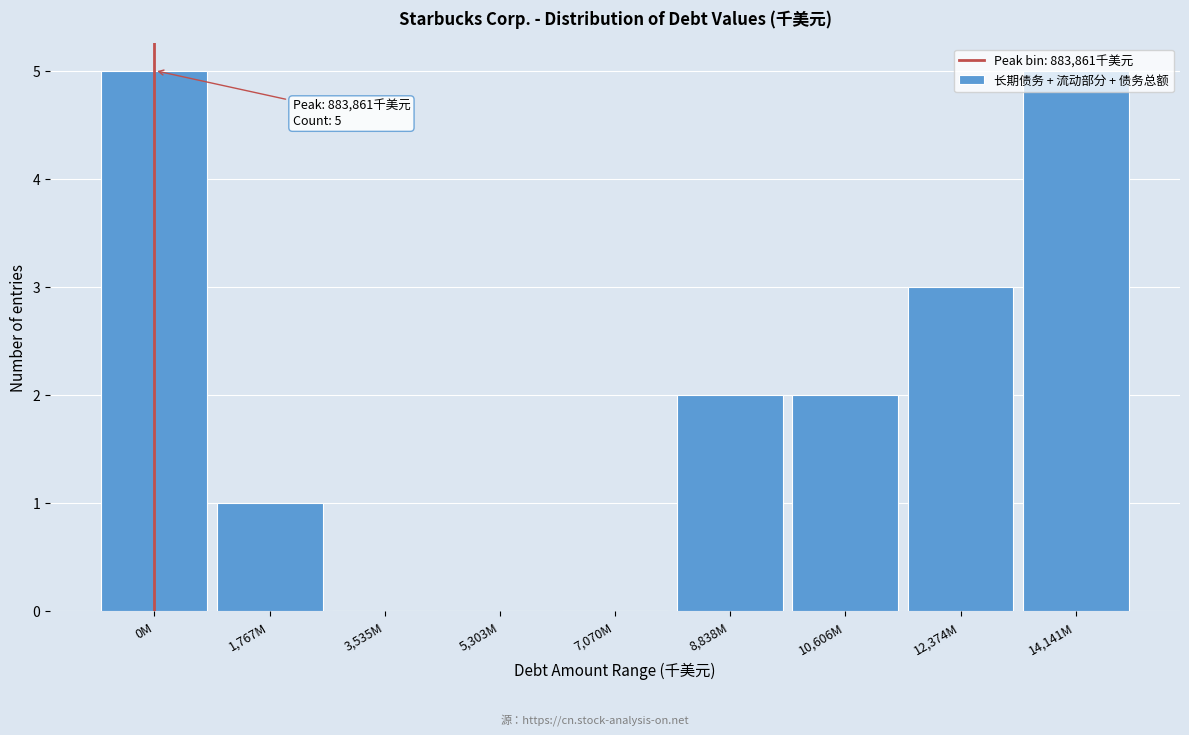

What is the sum of all values?

18